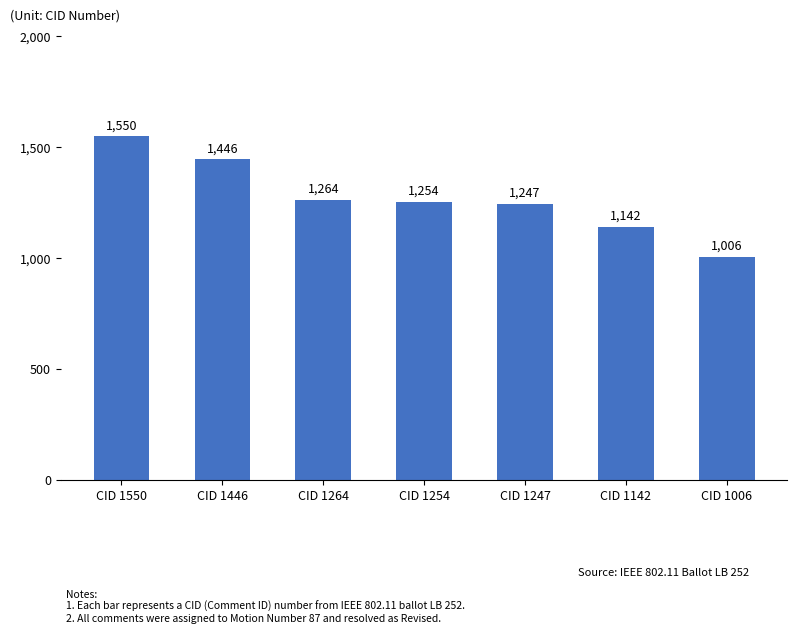

What is the difference between the values at CID 1550 and CID 1247?

303